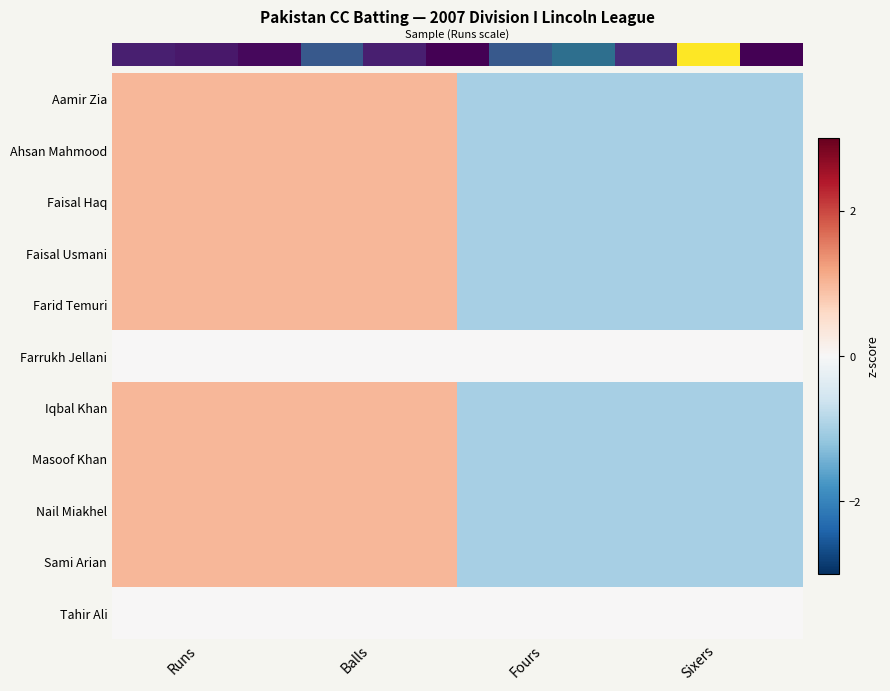

How many series are shown in this chart?

11